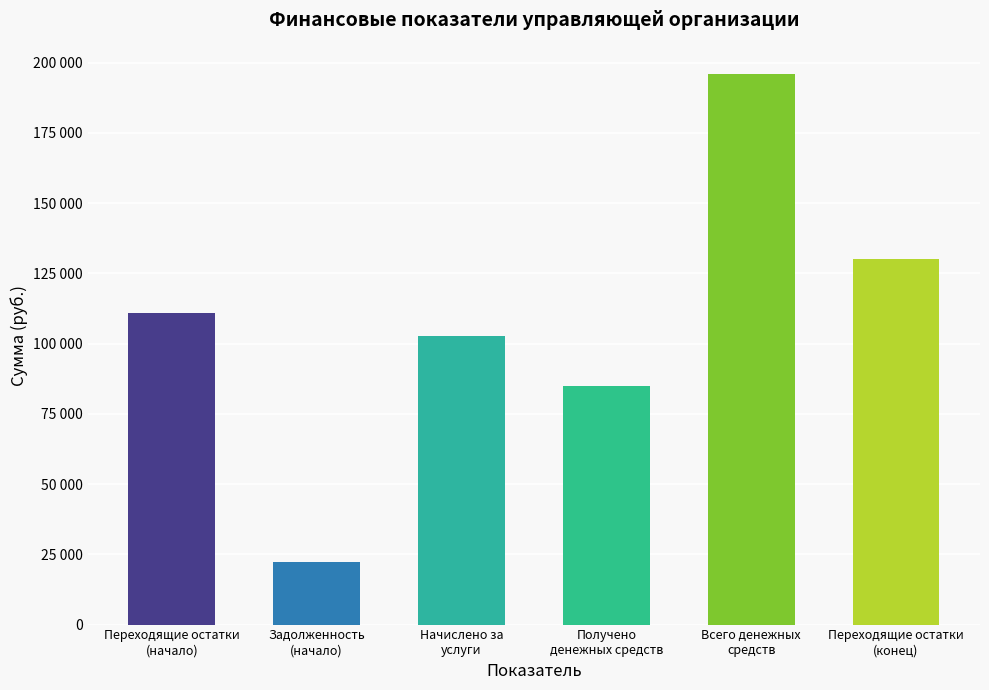

Does the chart contain any negative values?

No